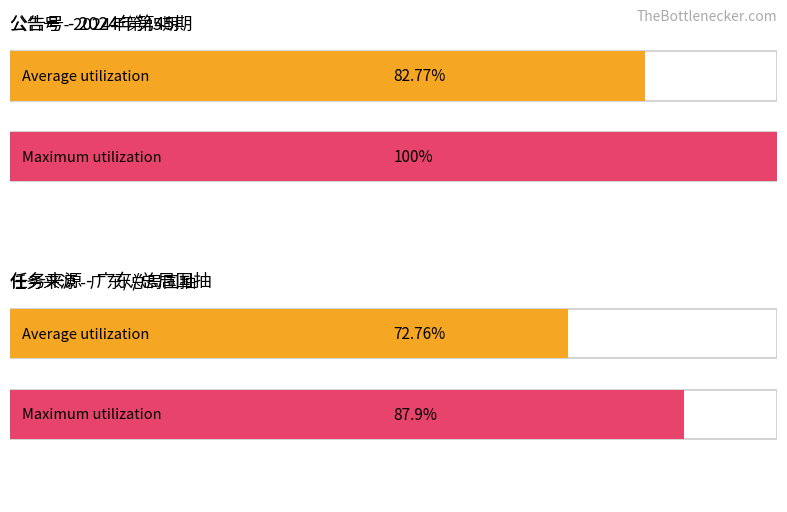

At which label is Maximum utilization closest to 93?

广东/总局国抽